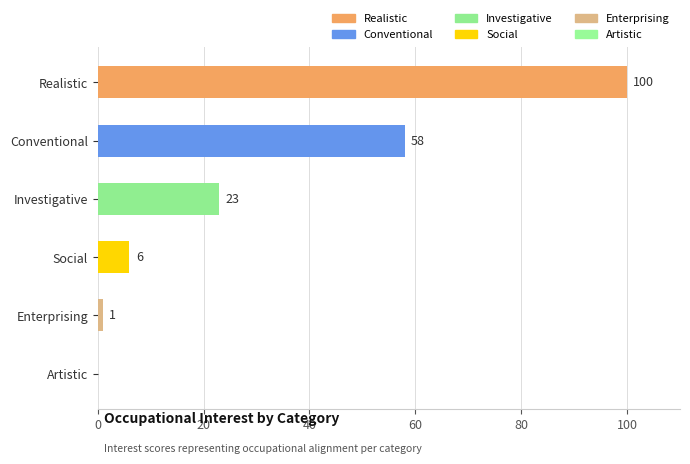

What is the change in value from Conventional to Artistic?

-58